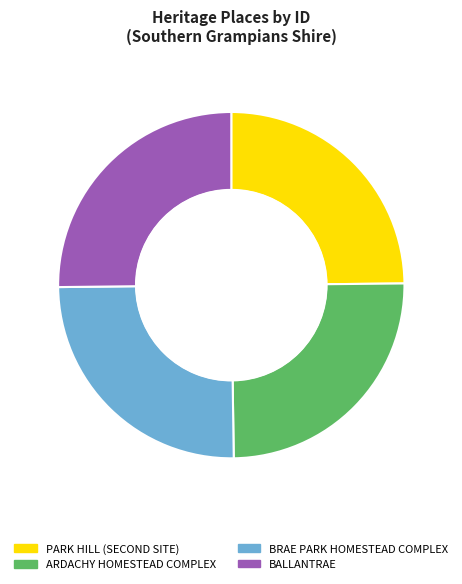

Does any single category account for the majority?

No